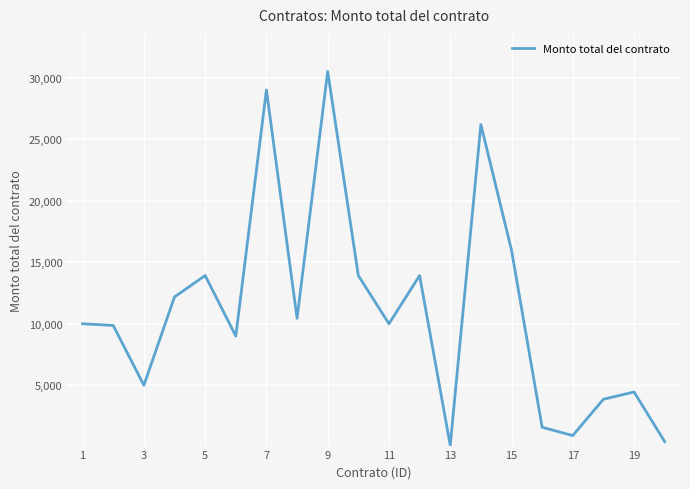

What is the difference between the maximum and minimum values?

30391.4